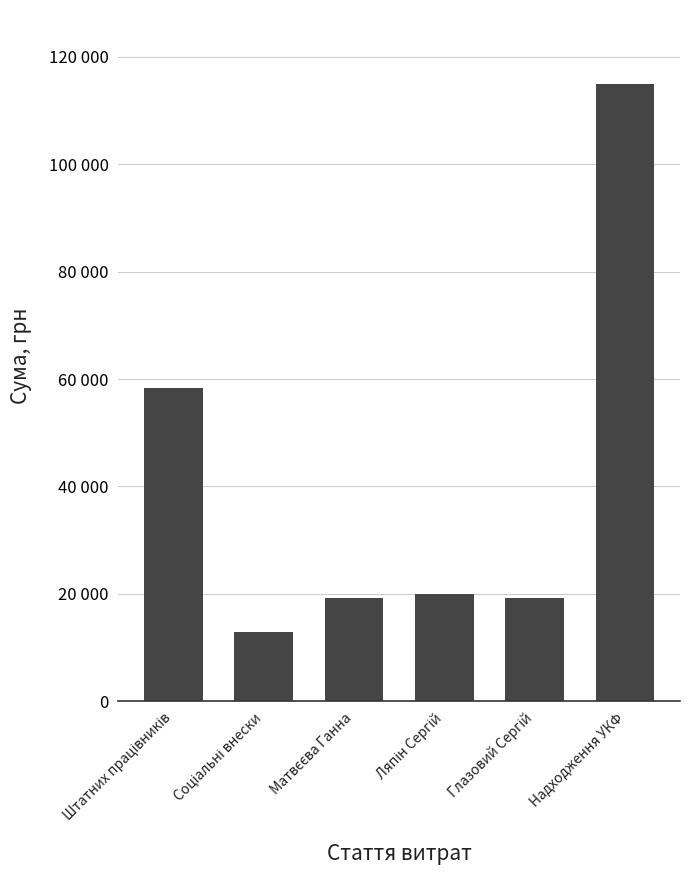

Are the bars horizontal?

No